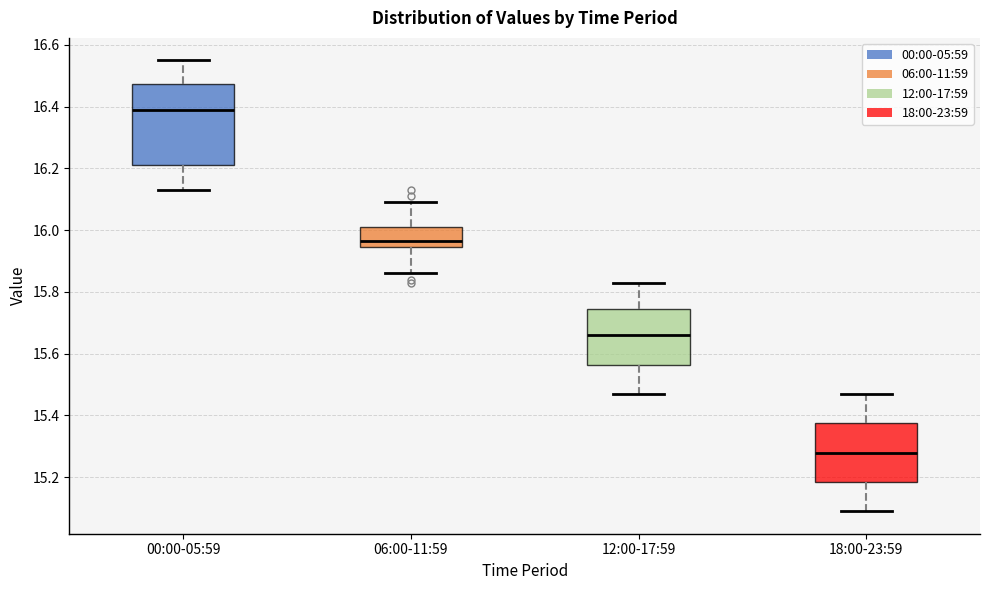

Which box's median line is the lowest?

18:00-23:59